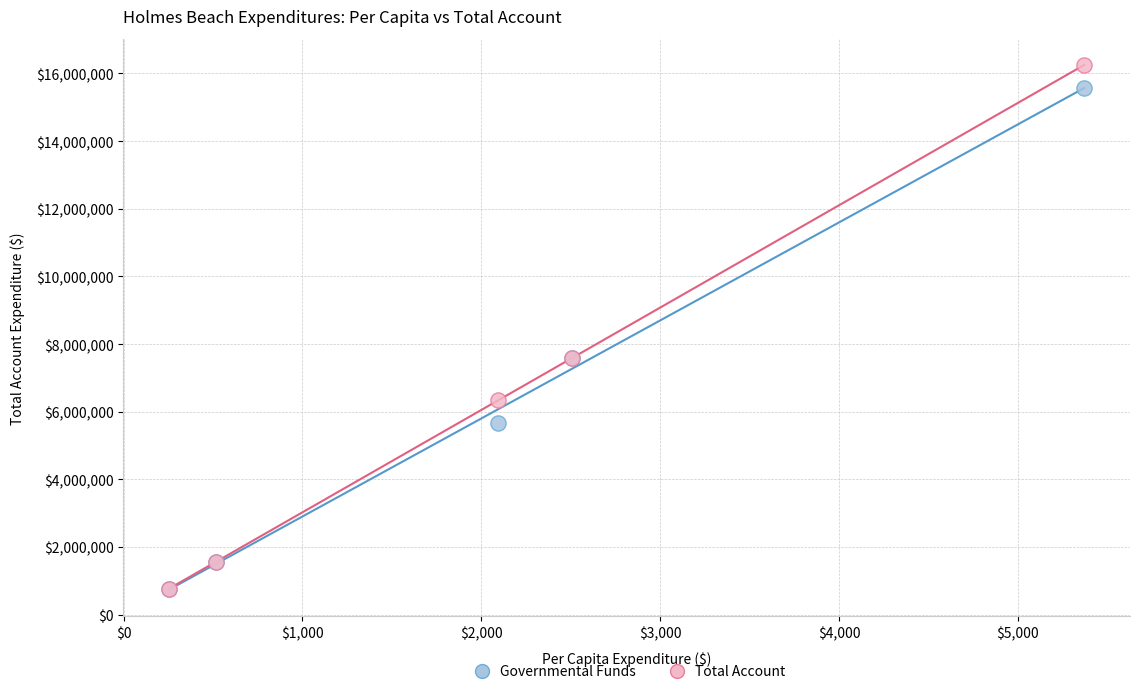

What are all the series names shown in the legend?

Governmental Funds, Total Account